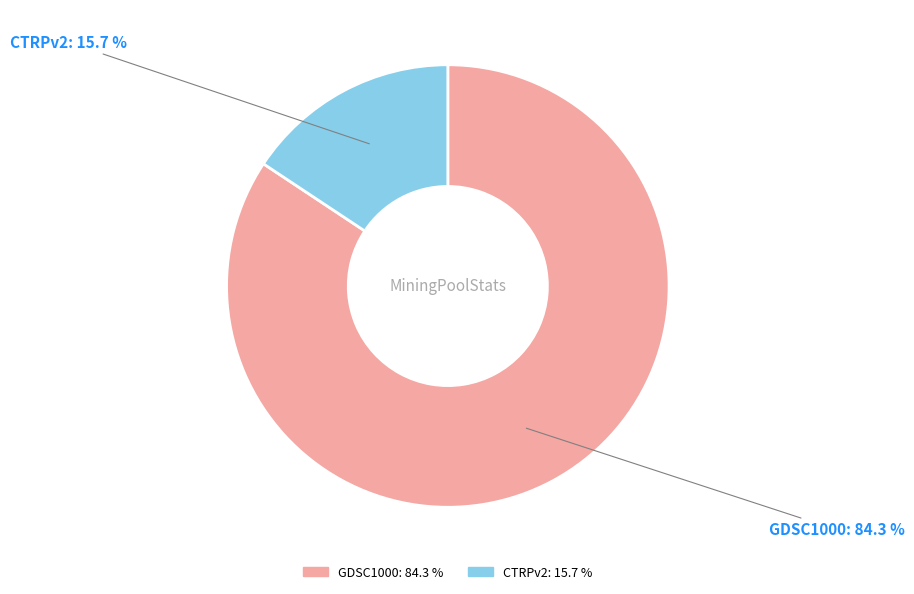

Which has a higher value, GDSC1000 or CTRPv2?

GDSC1000